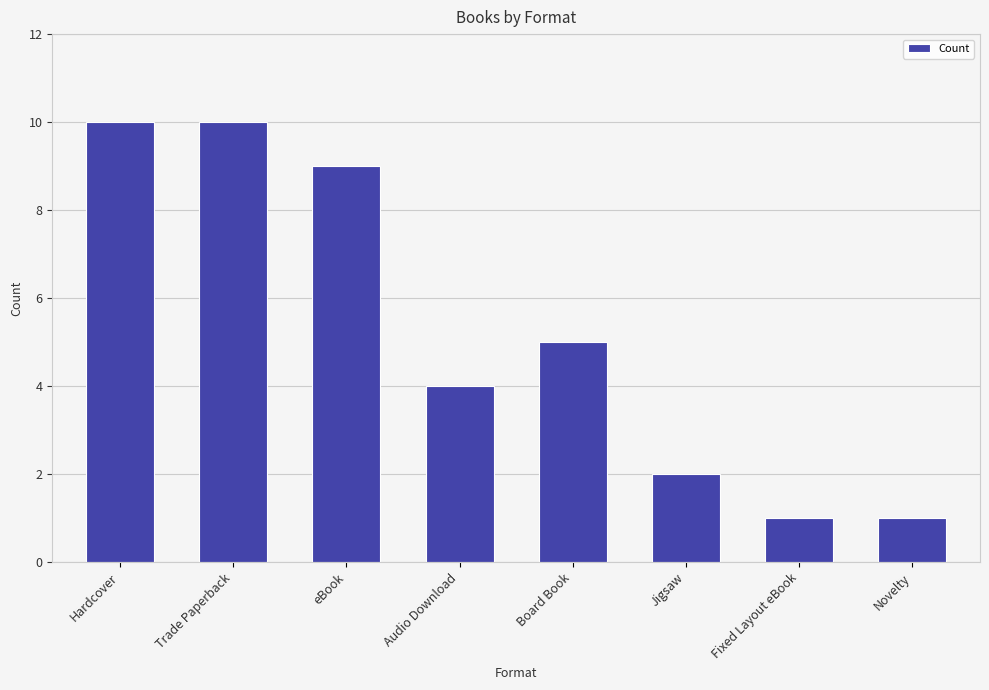

The chart shows a value of 10 at Hardcover. True or false?

True